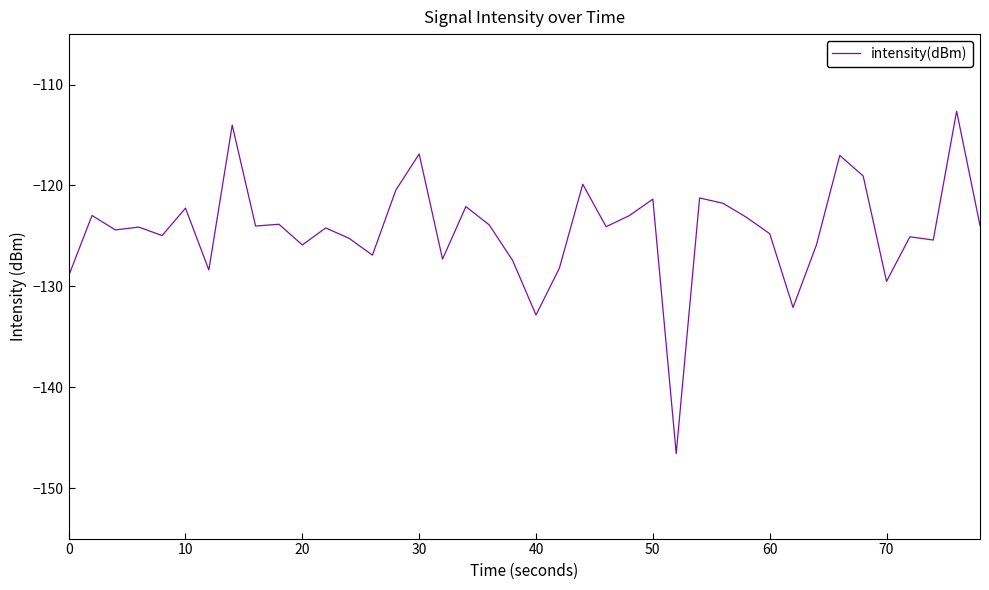

What is the difference between the maximum and minimum values?

33.9